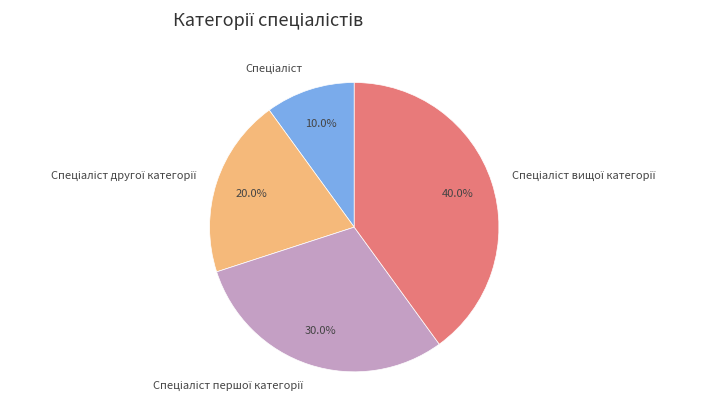

Is there any slice that represents more than half of the pie?

No